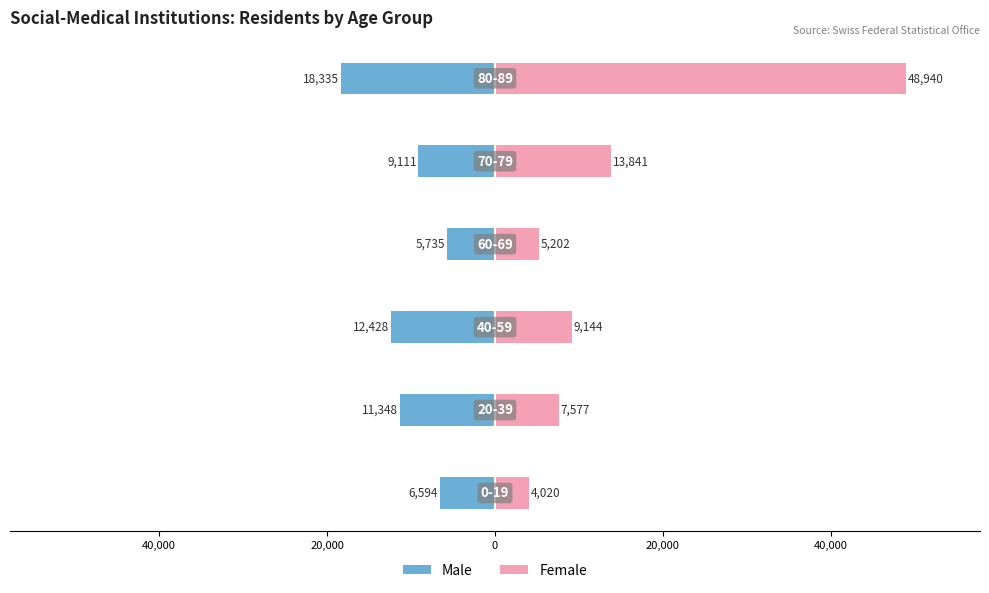

Reading right to left, extract all data points from this chart.

Male: 40,000=-18335	20,000=-9111	0=-5735	20,000=-12428	40,000=-11348	60,000=-6594
Female: 40,000=48940	20,000=13841	0=5202	20,000=9144	40,000=7577	60,000=4020